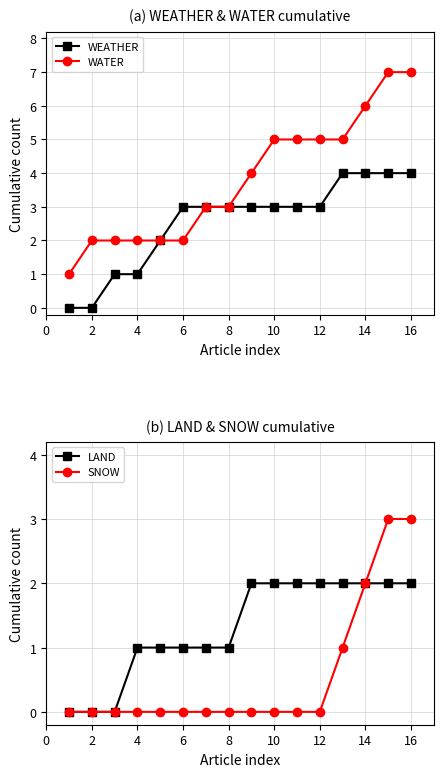

True or false: WEATHER and SNOW intersect in this chart.

False